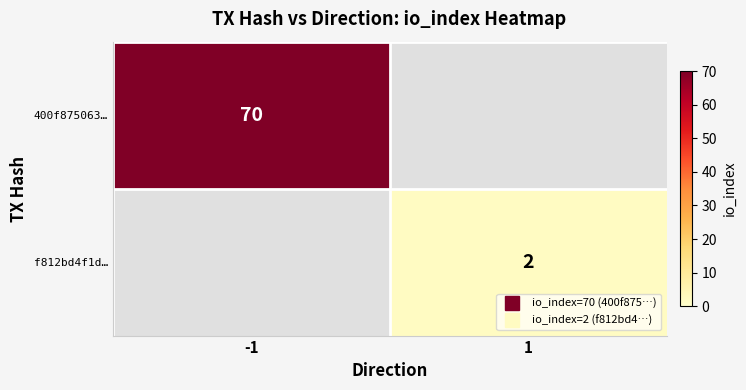

List the series in order of their peak value, highest first.

400f875063…, f812bd4f1d…